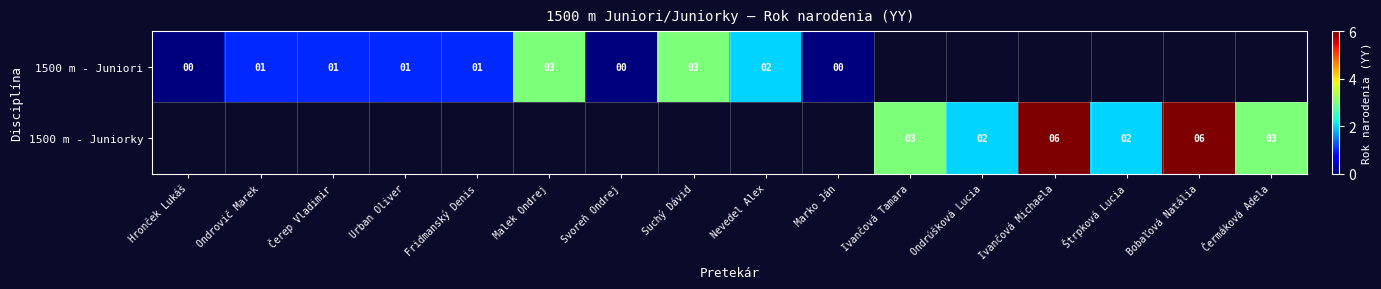

How many data points does each series have?

16